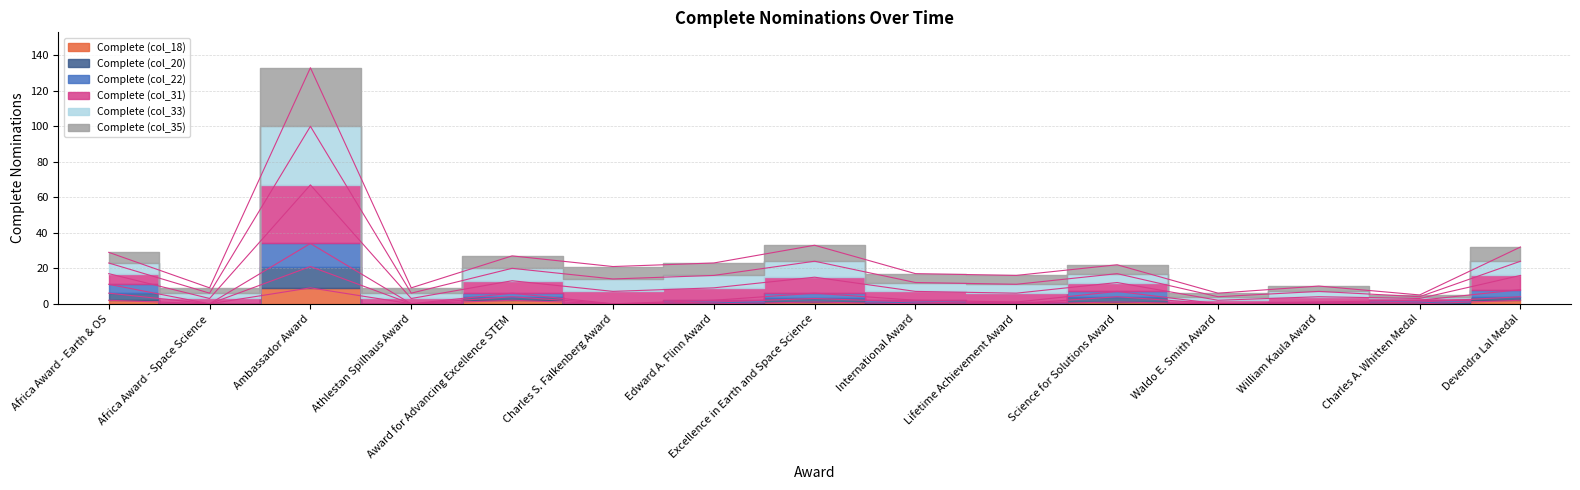

Which series has the largest range (max minus min)?

Complete (col_31)